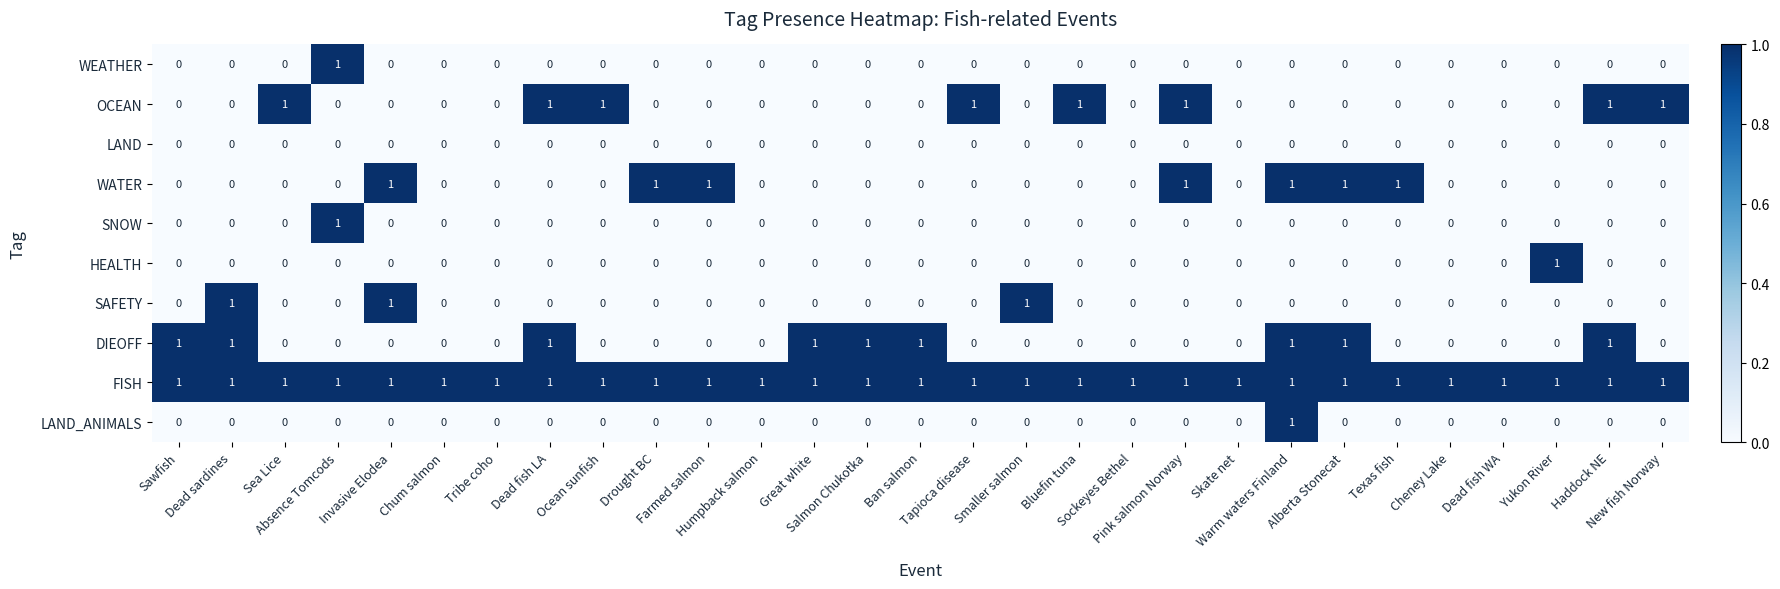

What is the sum of all FISH values?

29